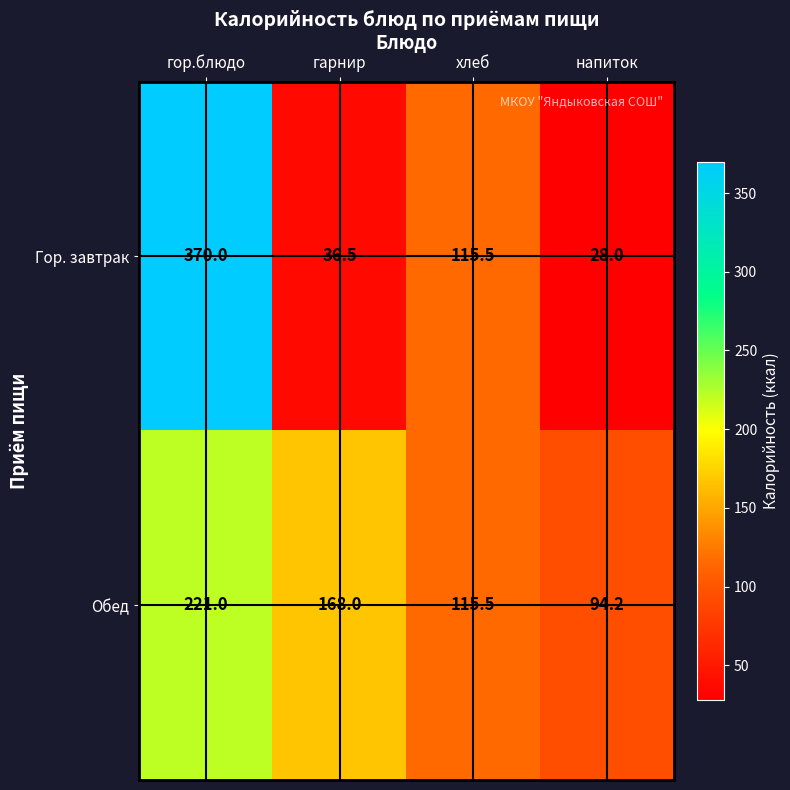

What is the total value across all series at гор.блюдо?

591.0